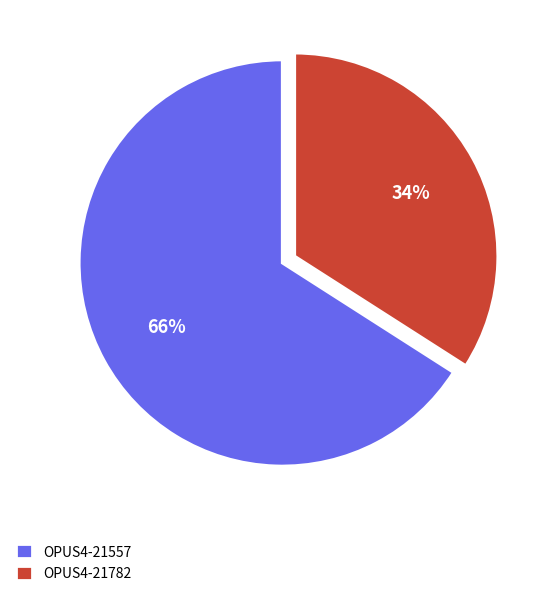

To the nearest percent, what is the difference between the largest and smallest slice percentages?

32%